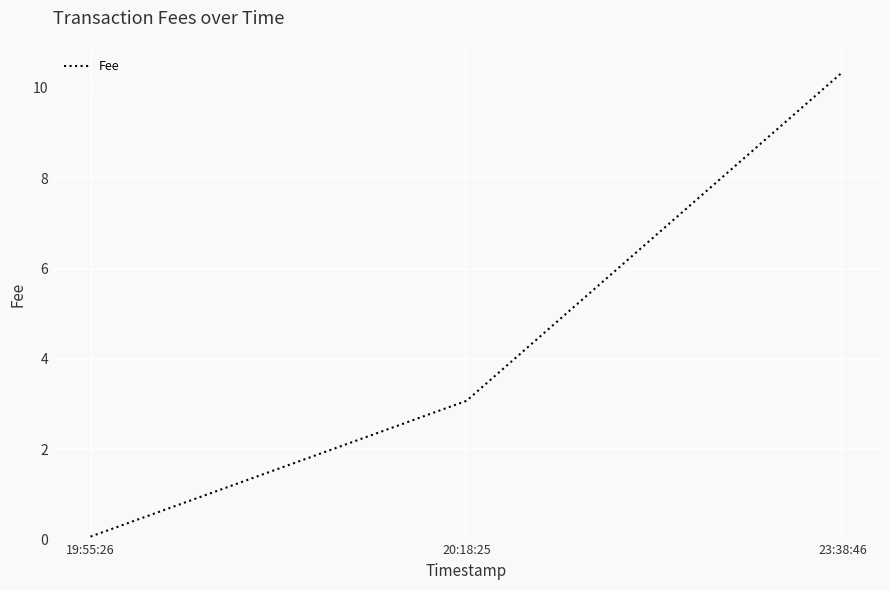

How many series are shown in this chart?

1